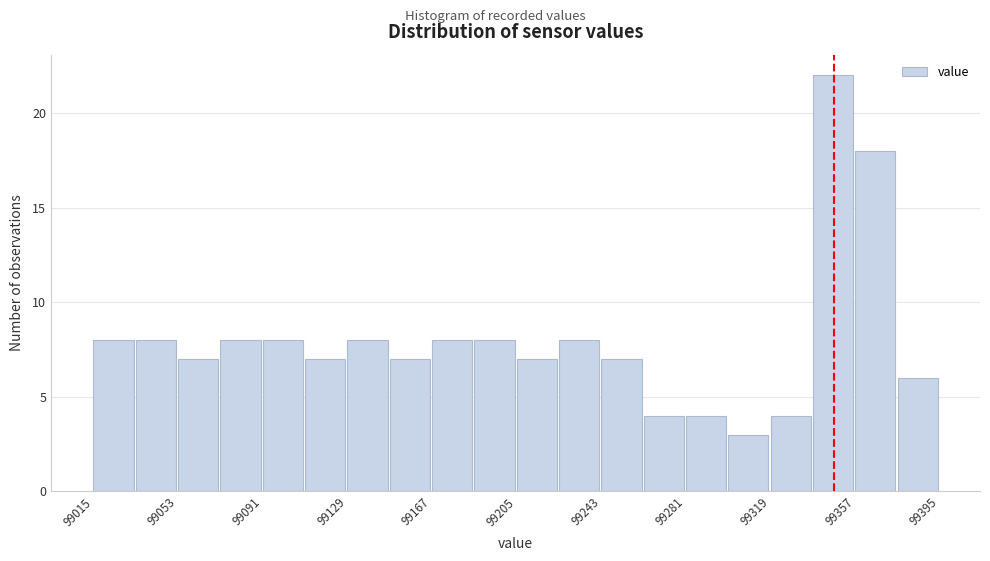

Around what value on the x-axis is the tallest bar? Give the approximate position of its centre, as read against the axis.

99345